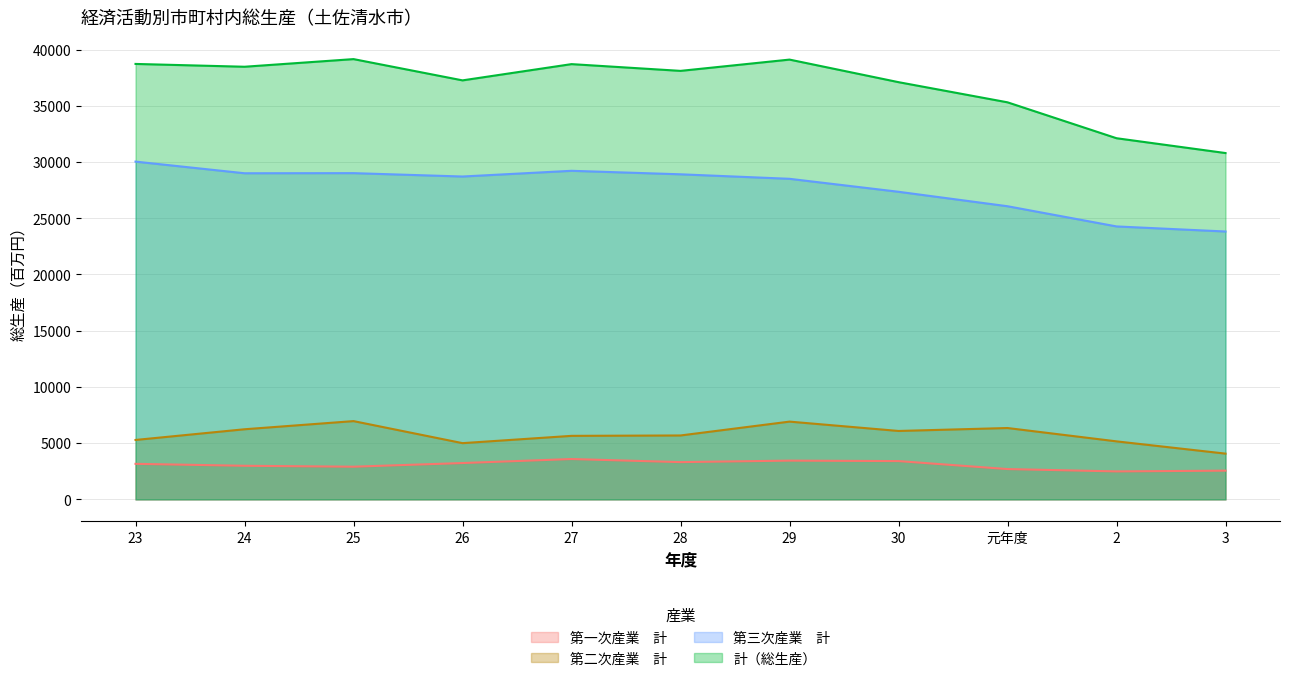

What is the difference between the maximum and minimum values in the 計（総生産） series?

8354